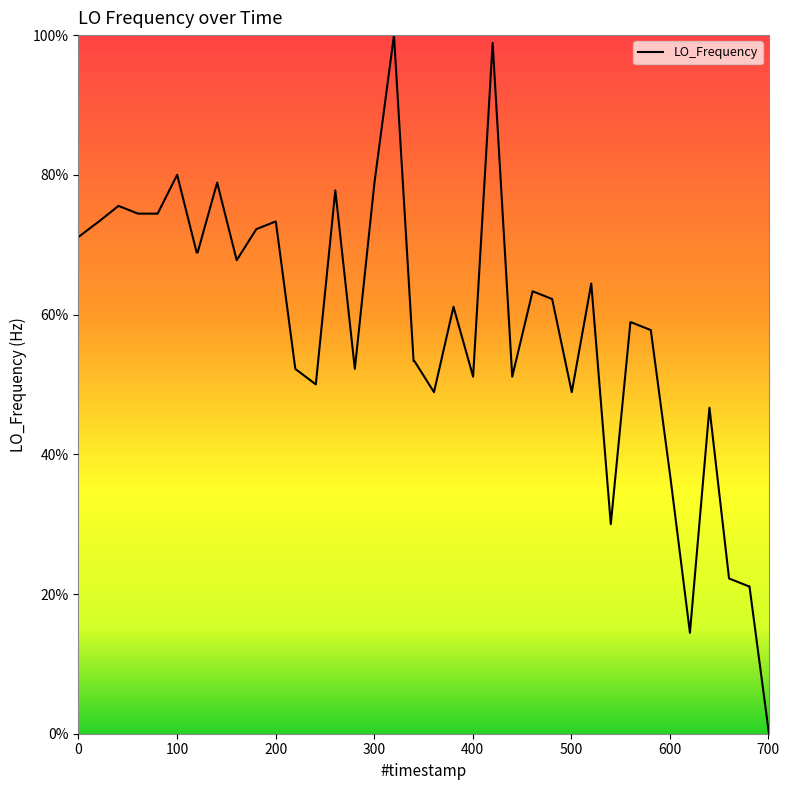

What is the difference between the maximum and minimum values?

100.0